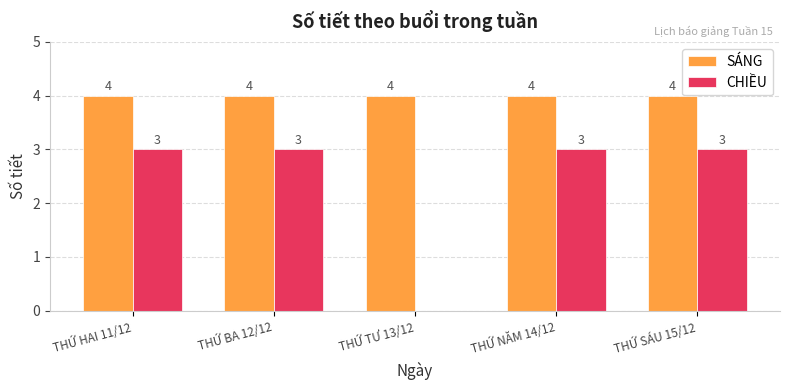

What is the sum of all CHIỀU values?

12